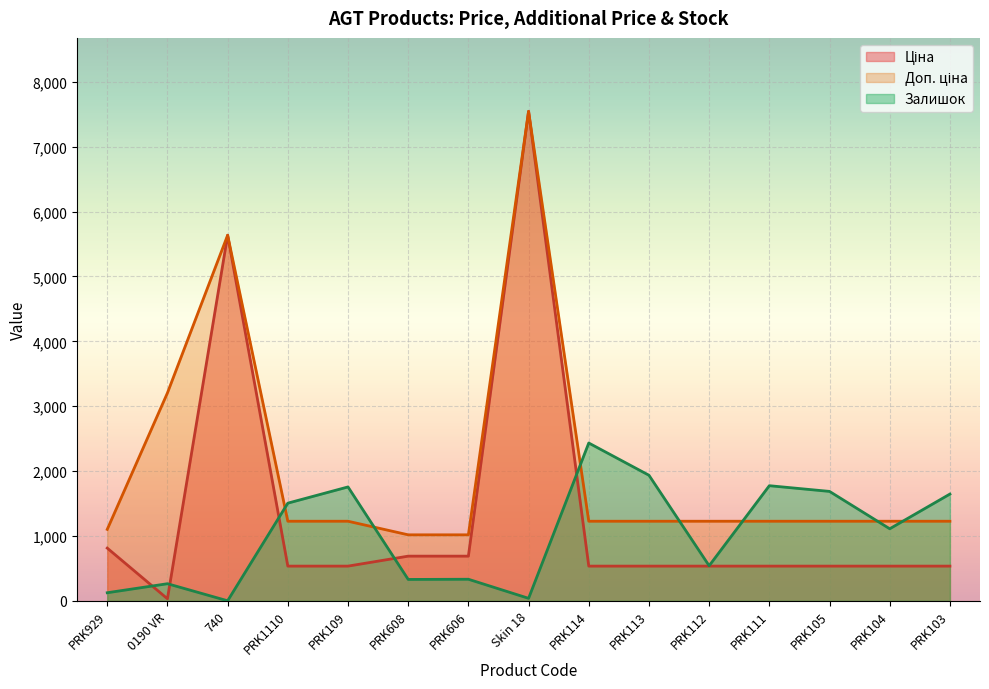

Reading left to right, list all the values displayed in this chart.

Ціна: PRK929=813.0	0190 VR=32.0	740=5636.0	PRK1110=535.4	PRK109=535.4	PRK608=689.1	PRK606=689.1	Skin 18=7545.9	PRK114=535.4	PRK113=535.4	PRK112=535.4	PRK111=535.4	PRK105=535.4	PRK104=535.4	PRK103=535.4
Доп. ціна: PRK929=1101.8	0190 VR=3205.0	740=5636.0	PRK1110=1227.2	PRK109=1227.2	PRK608=1017.8	PRK606=1017.8	Skin 18=7545.9	PRK114=1227.2	PRK113=1227.2	PRK112=1227.2	PRK111=1227.2	PRK105=1227.2	PRK104=1227.2	PRK103=1227.2
Залишок: PRK929=125.0	0190 VR=264.0	740=1.0	PRK1110=1506.0	PRK109=1756.0	PRK608=330.0	PRK606=333.0	Skin 18=39.0	PRK114=2433.0	PRK113=1936.0	PRK112=541.0	PRK111=1775.0	PRK105=1687.0	PRK104=1111.0	PRK103=1646.0